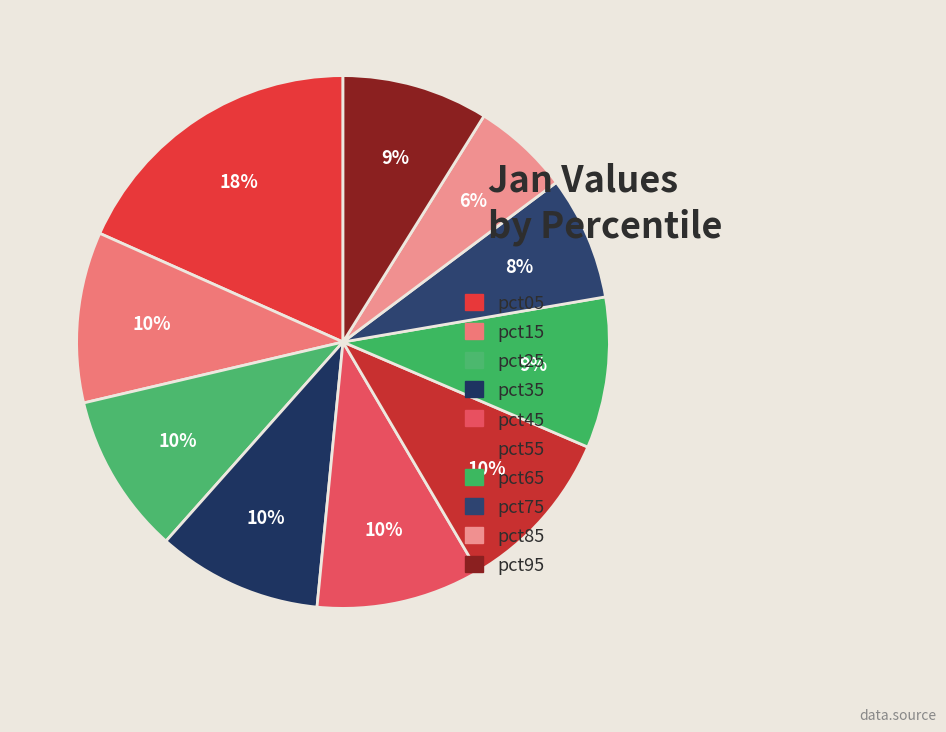

True or false: pct25 accounts for 18% of the total.

False